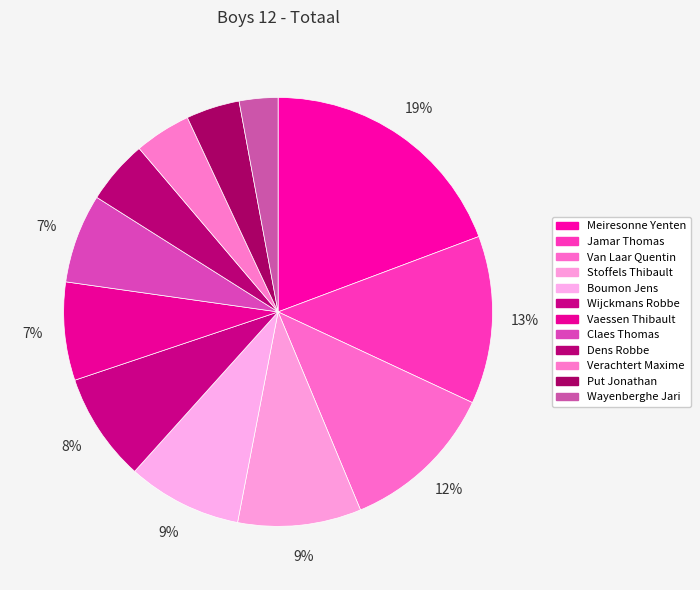

Does Wijckmans Robbe represent more than half of the total?

No